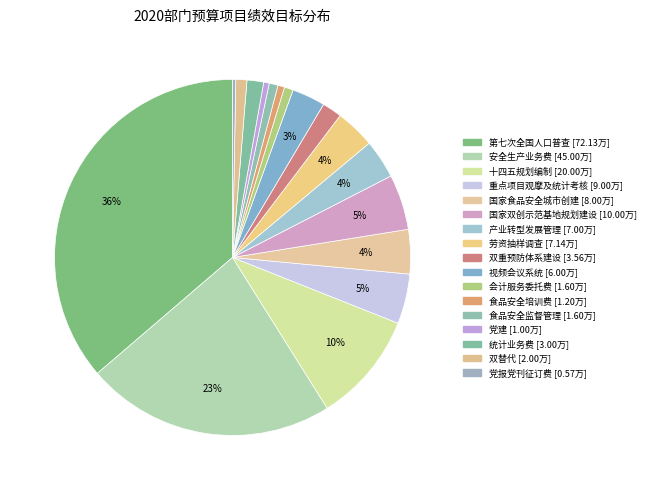

Is it true that 党报党刊征订费 is 0% of the pie?

True